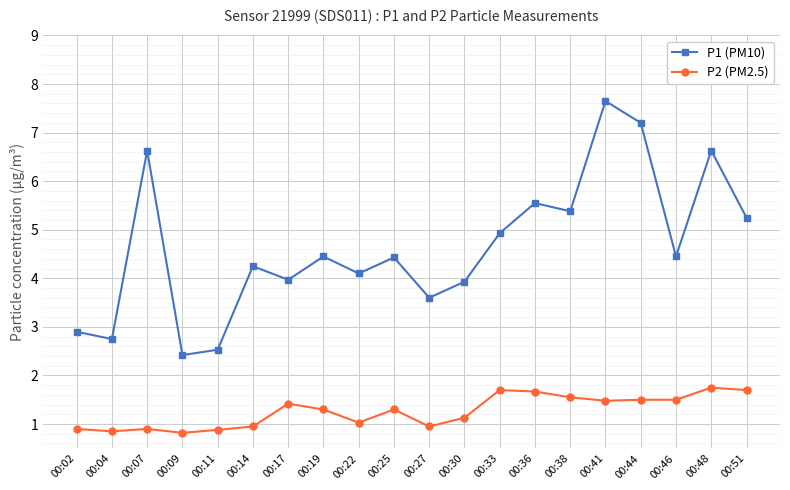

True or false: P1 (PM10) has more than 2 points higher than both neighbors.

True